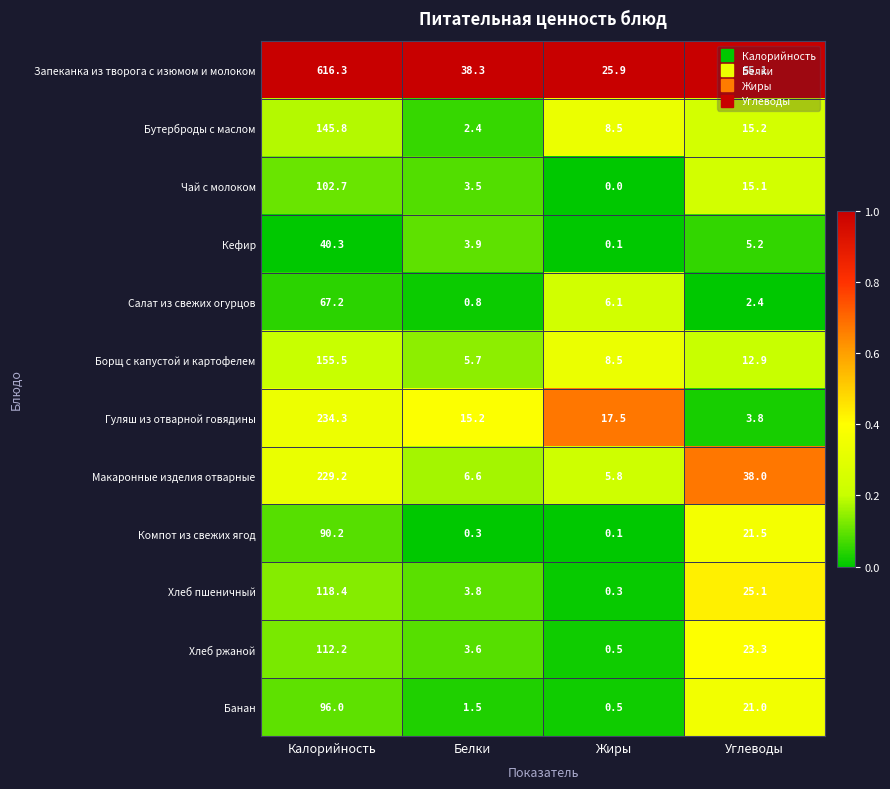

Which label corresponds to the largest value in the chart?

Калорийность